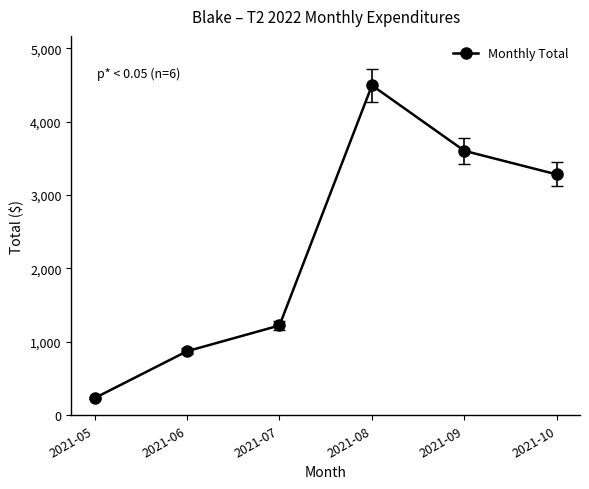

At which category does the chart reach its peak across all series?

2021-08